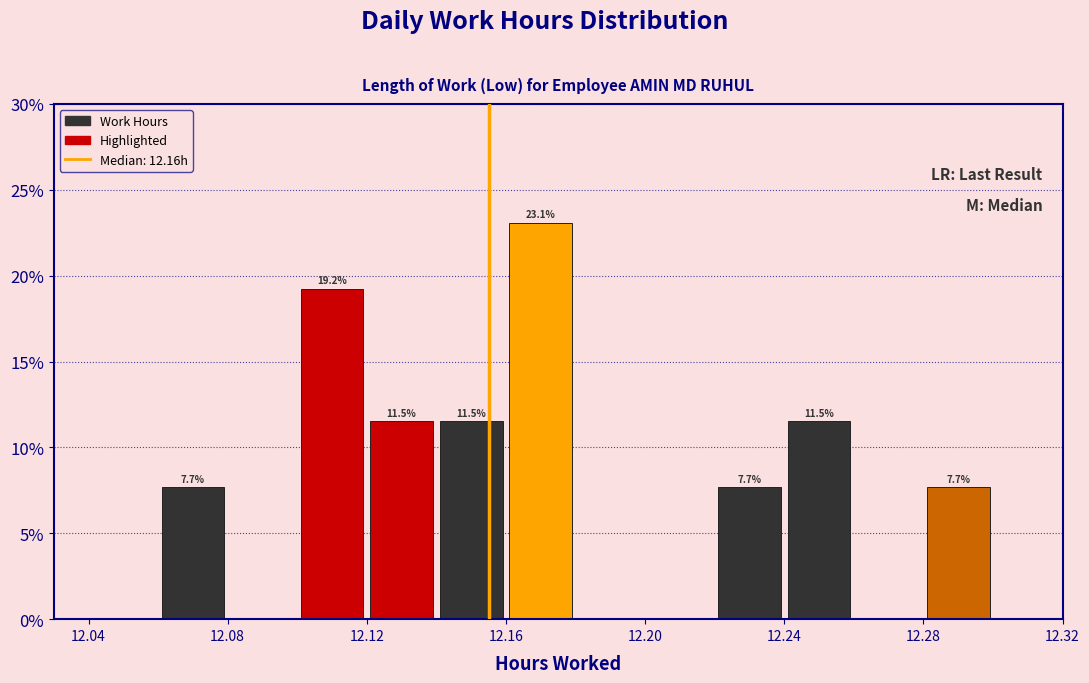

Which range on the x-axis has the tallest bar?

12.16 to 12.18